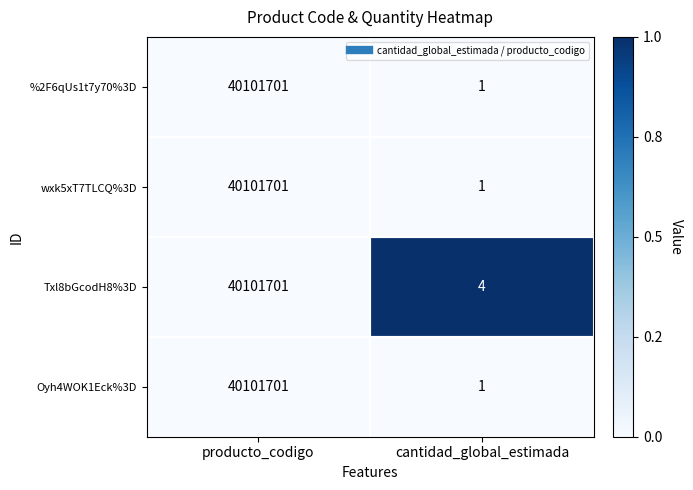

At which category is the sum across all series the highest?

producto_codigo